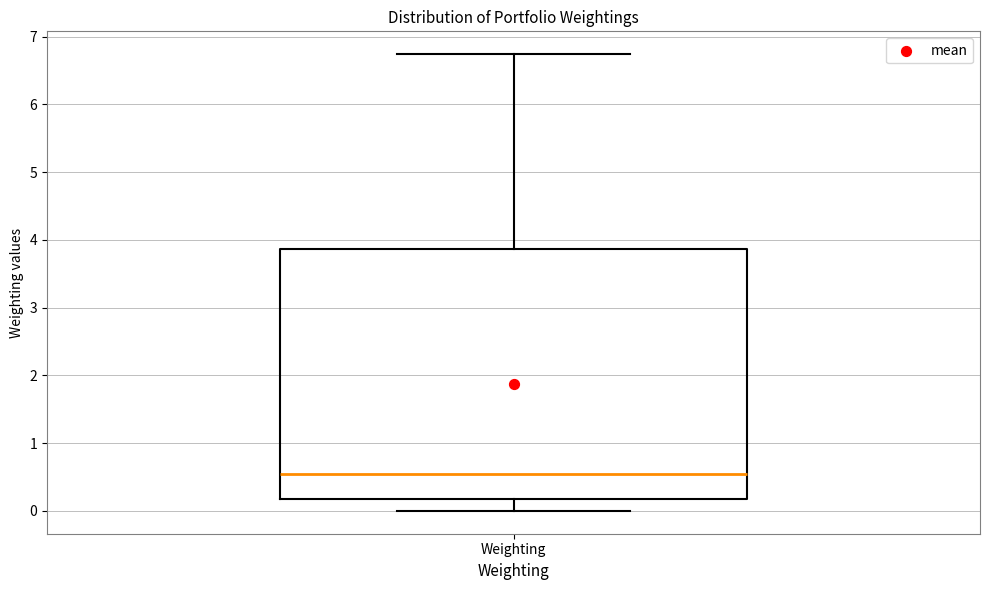

Transcribe this box plot: give where the median line is, the range the box spans, and where the two whiskers end, as read against the y-axis. The values are not printed on the chart, so give them approximately, as read against the axis.

median 0.5, box 0.2 to 3.9, whiskers 0.0 to 6.7